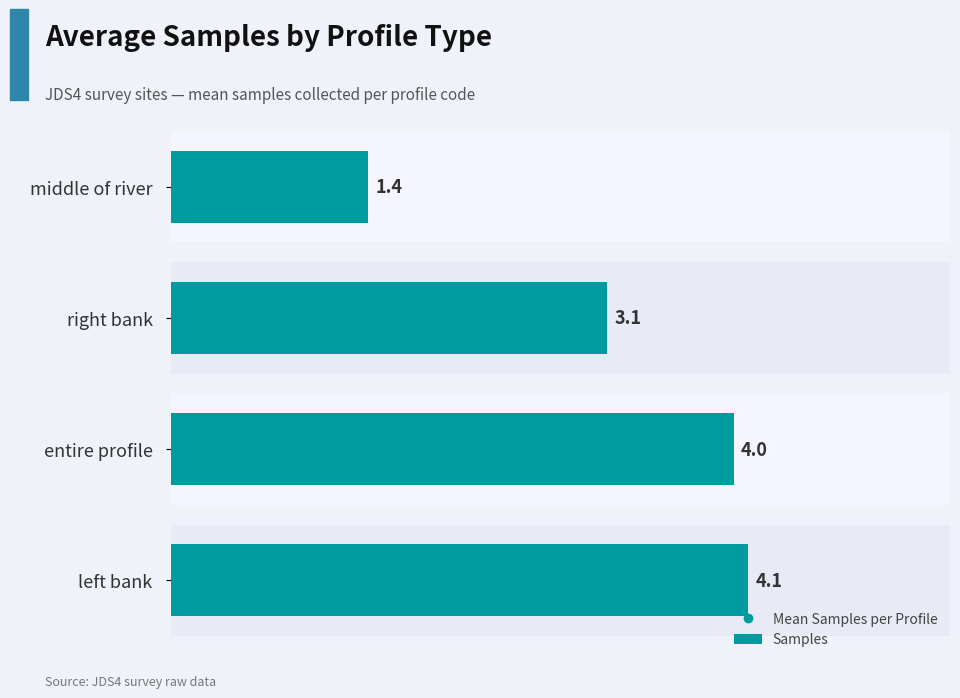

What is the change in value from left bank to middle of river?

-2.7